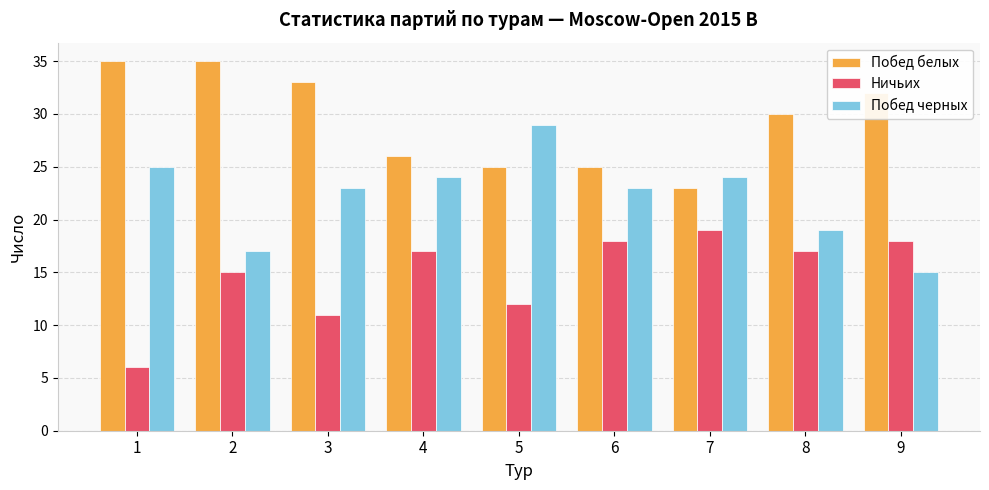

What is the spread (max minus min) of values at 7?

5